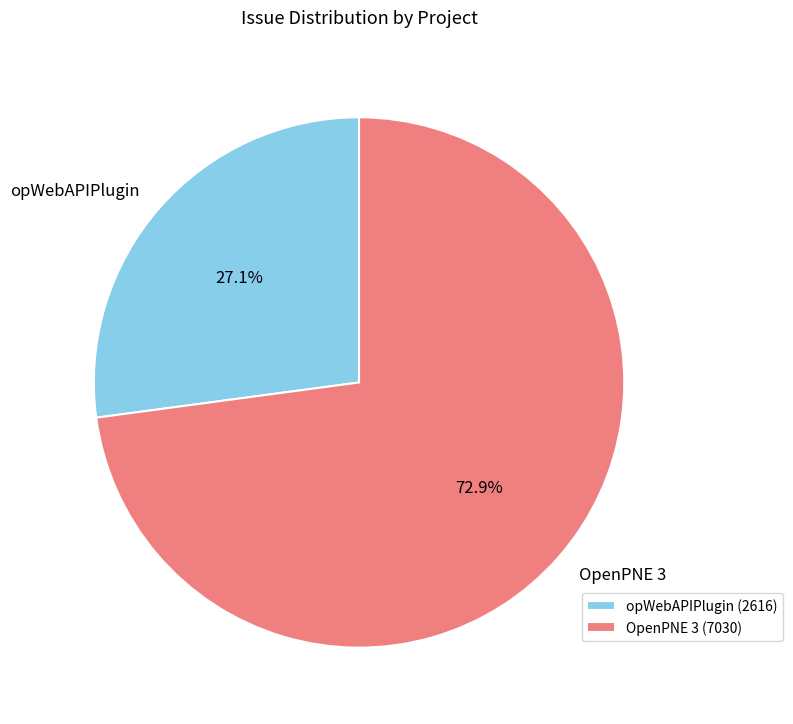

Is there any slice that represents more than half of the pie?

Yes